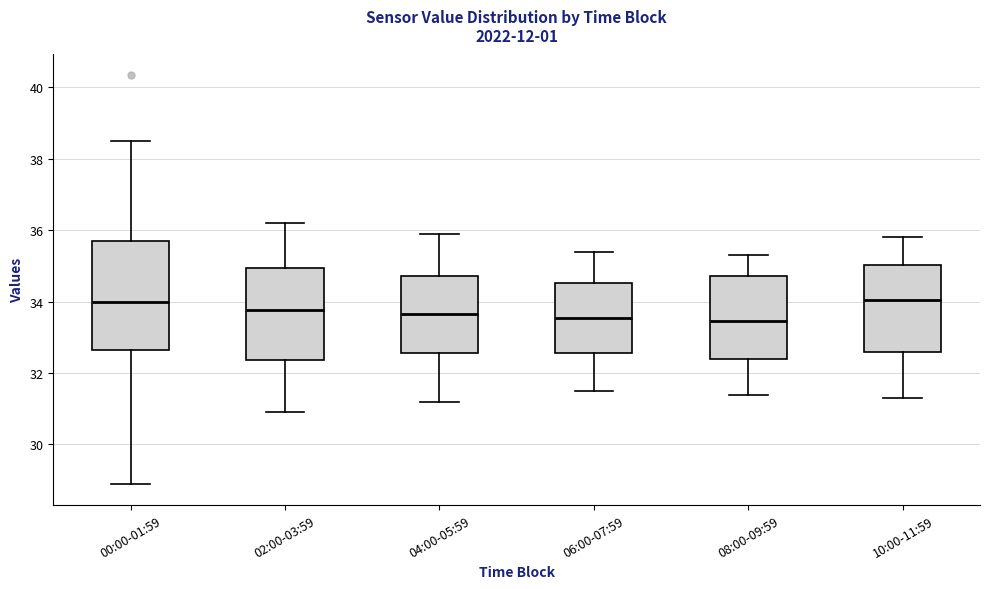

Reading left to right, read every box against the y-axis: the position of its median line, the range the box covers, and the ends of its whiskers. The values are not printed on the chart, so give them approximately, as read against the axis.

00:00-01:59: median 34.0, box 32.6 to 35.6, whiskers 28.8 to 38.6
02:00-03:59: median 33.8, box 32.4 to 35.0, whiskers 31.0 to 36.2
04:00-05:59: median 33.6, box 32.6 to 34.8, whiskers 31.2 to 36.0
06:00-07:59: median 33.6, box 32.6 to 34.6, whiskers 31.6 to 35.4
08:00-09:59: median 33.4, box 32.4 to 34.8, whiskers 31.4 to 35.4
10:00-11:59: median 34.0, box 32.6 to 35.0, whiskers 31.4 to 35.8